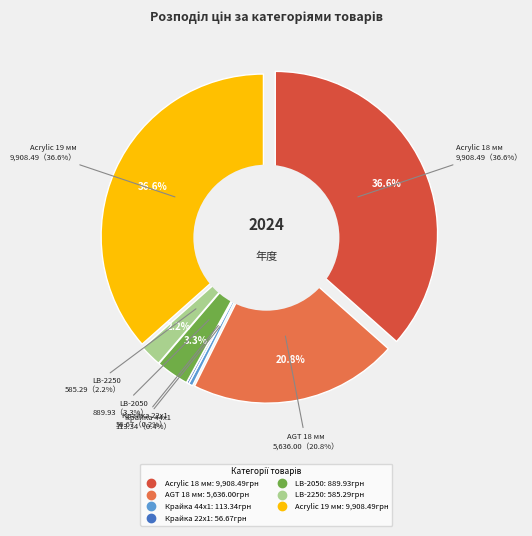

True or false: Крайка 44x1 мм accounts for 14% of the total.

False